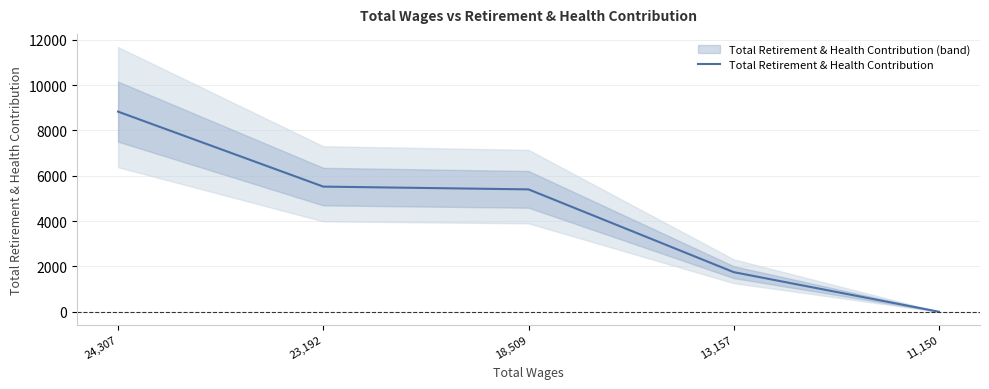

Which has a higher value, 23,192 or 18,509?

23,192